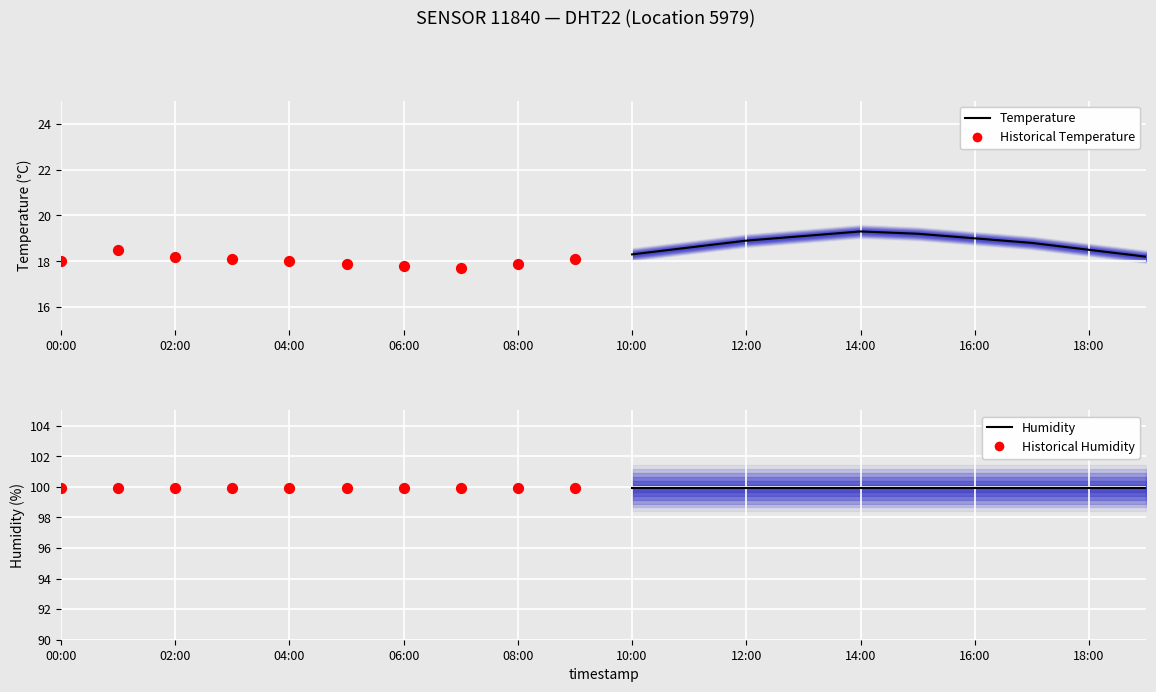

Which series reaches the minimum Y coordinate?

Historical Temperature